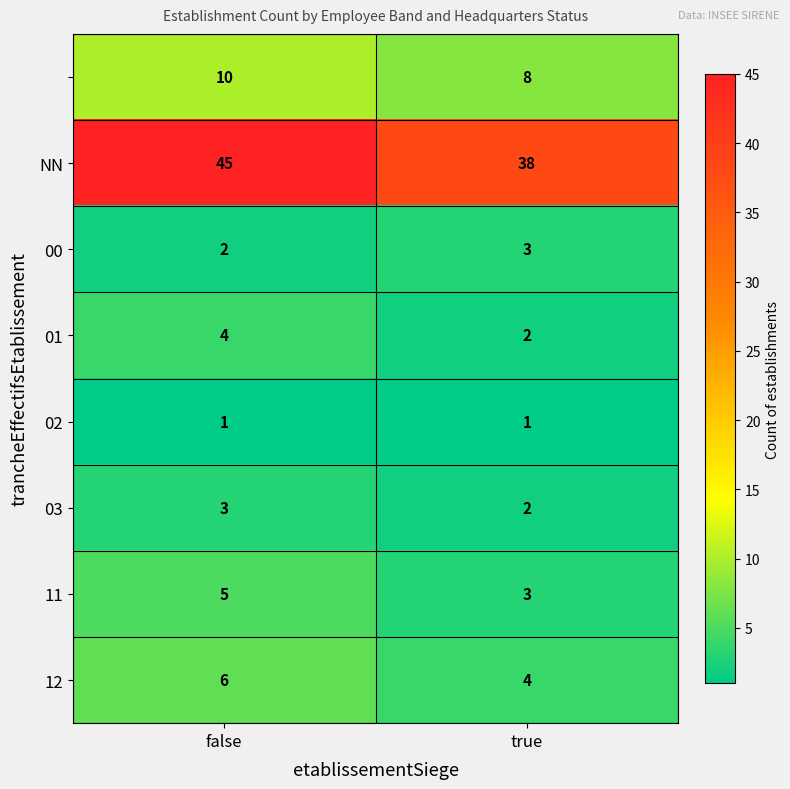

What is the spread (max minus min) of values at false?

44